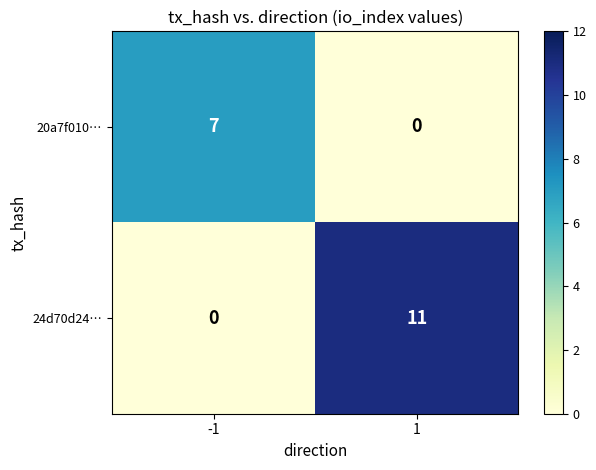

What is the total value across all series at 1?

11